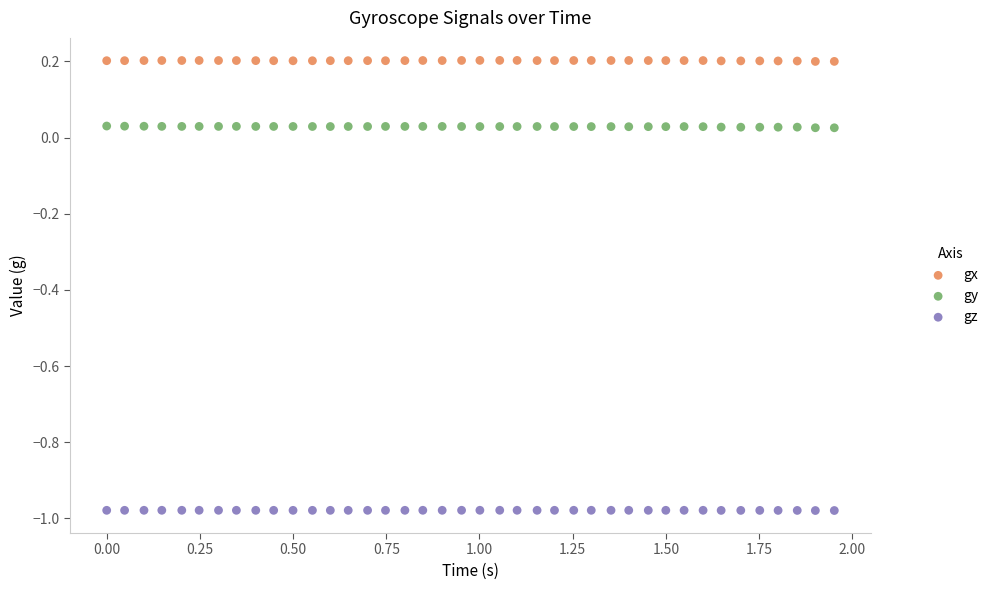

What are all the series names shown in the legend?

gx, gy, gz